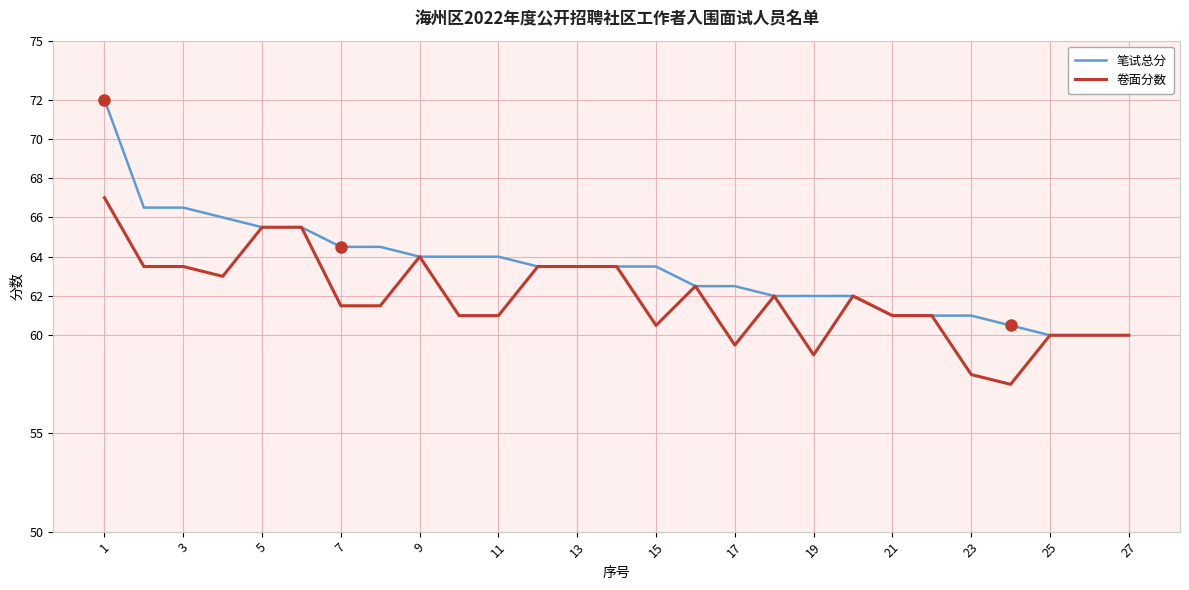

List the series in order of their overall mean, lowest first.

卷面分数, 笔试总分